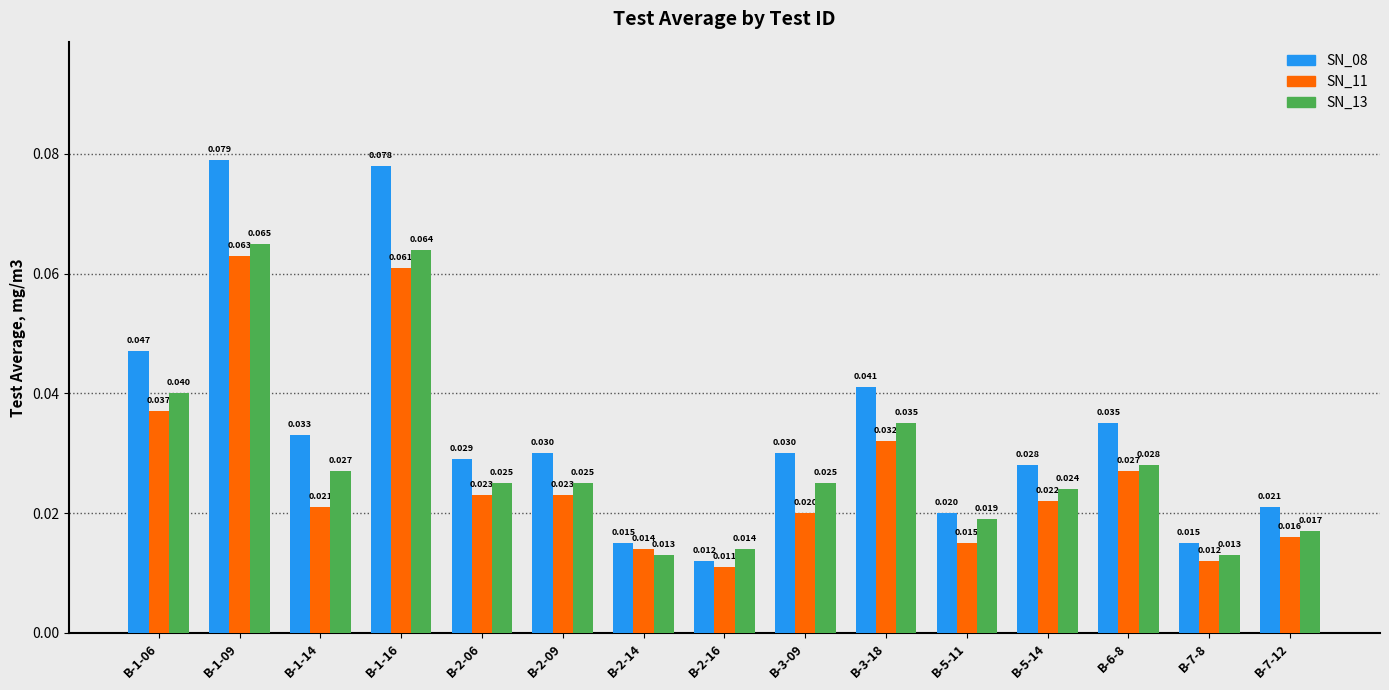

What is the sum of all SN_11 values?

0.4